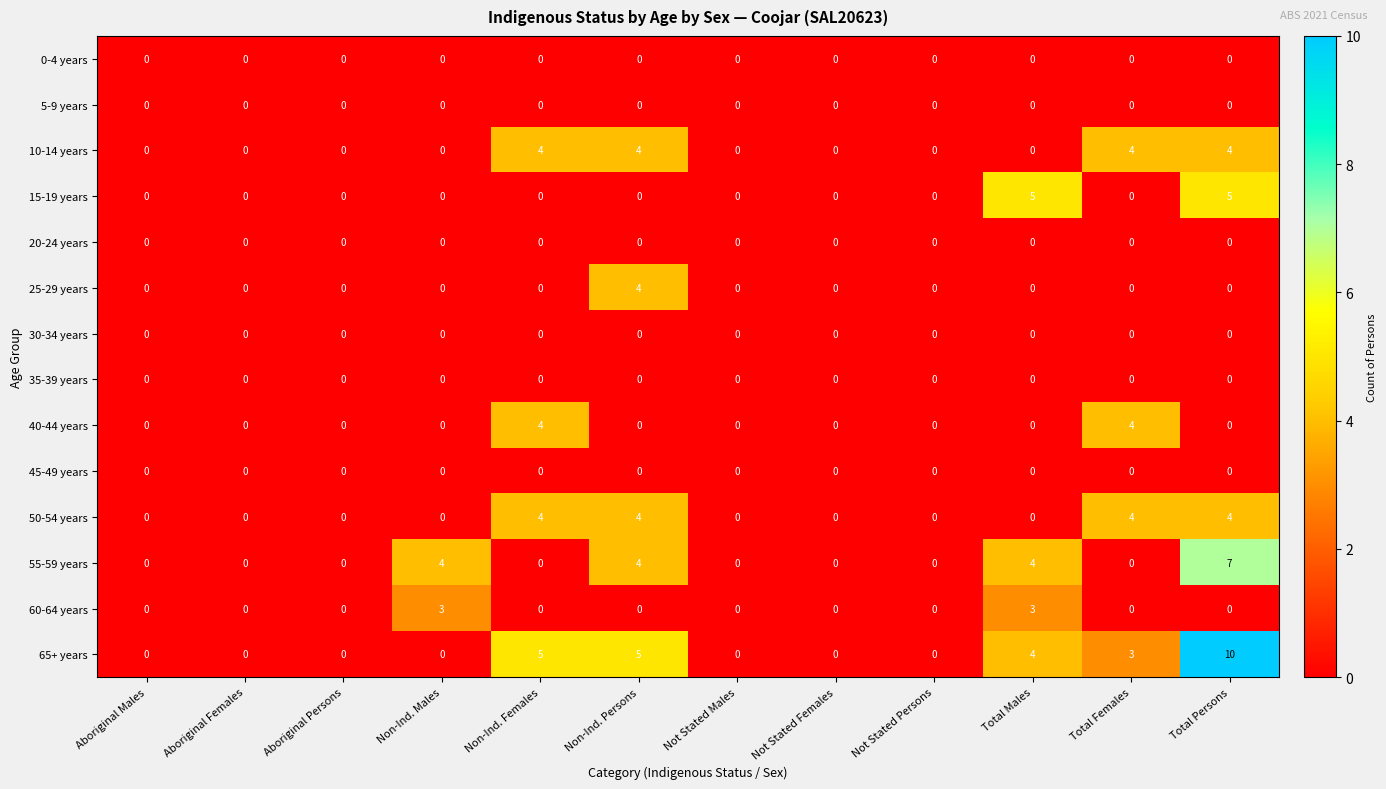

The value of 65+ years at Non-Ind. Females is 5. True or false?

True